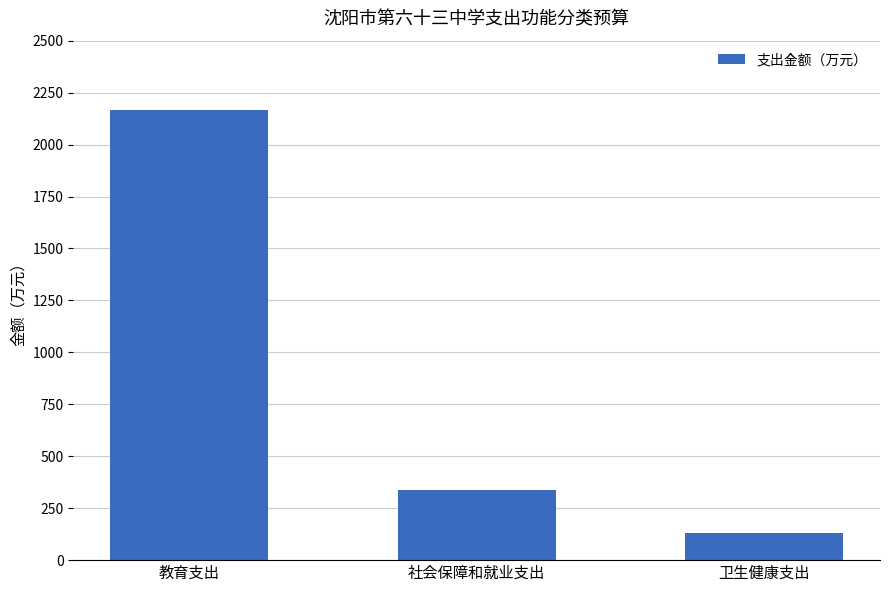

What is the average value?

878.8